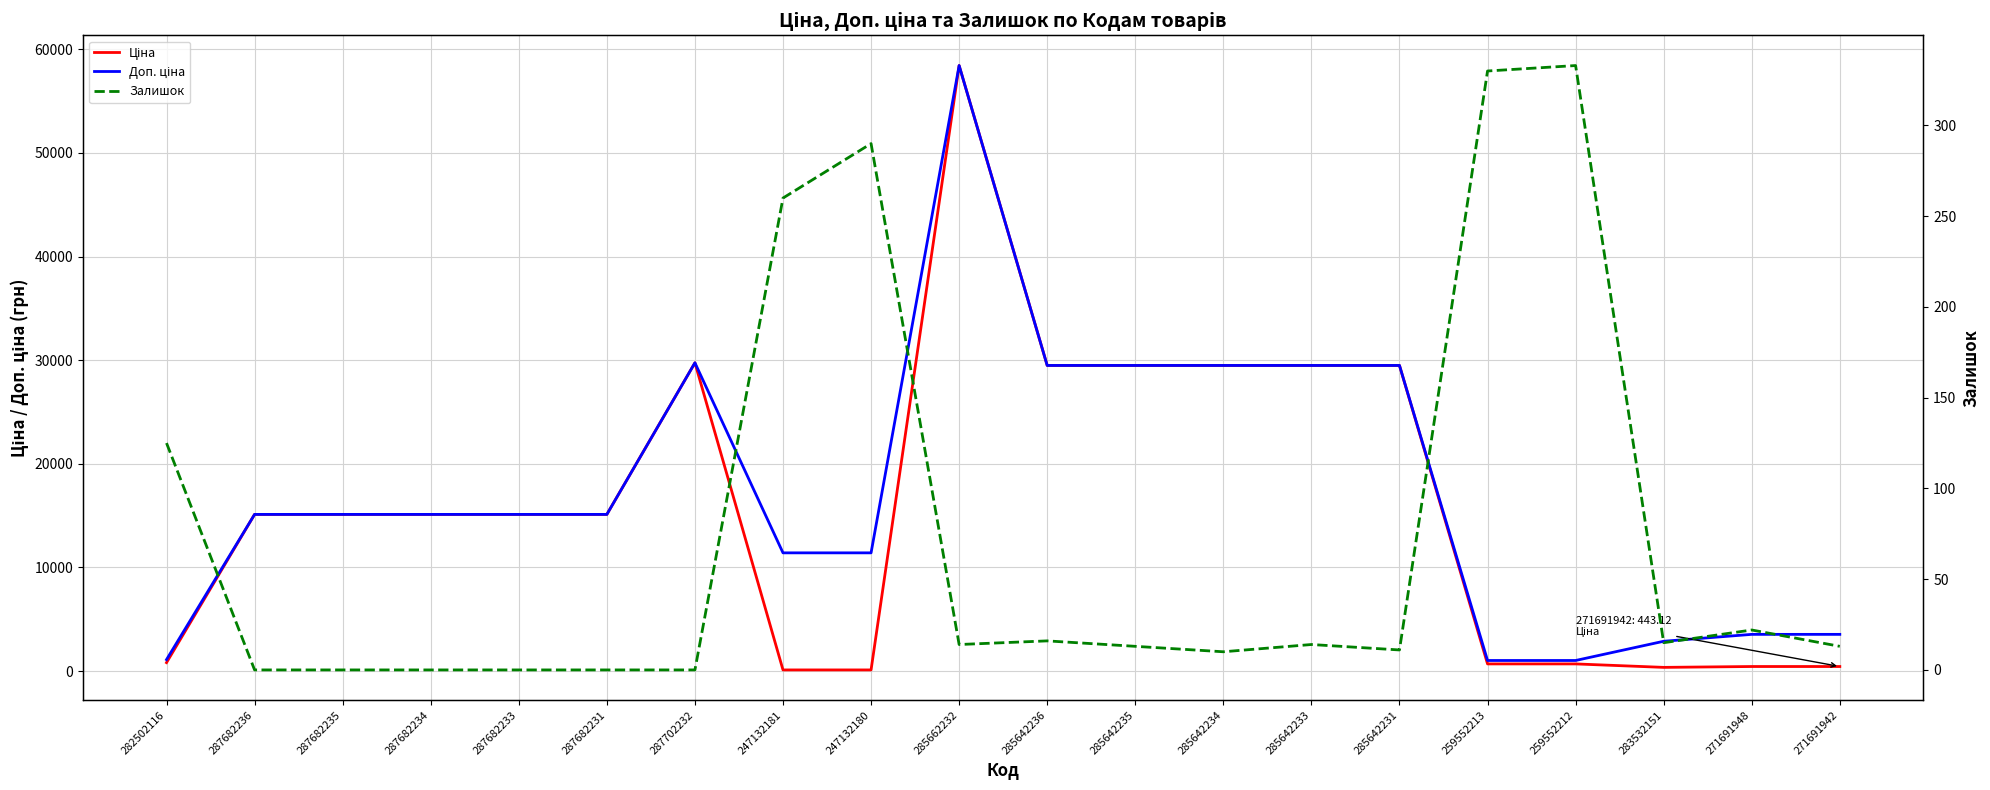

At which label does Ціна reach its minimum?

247132181